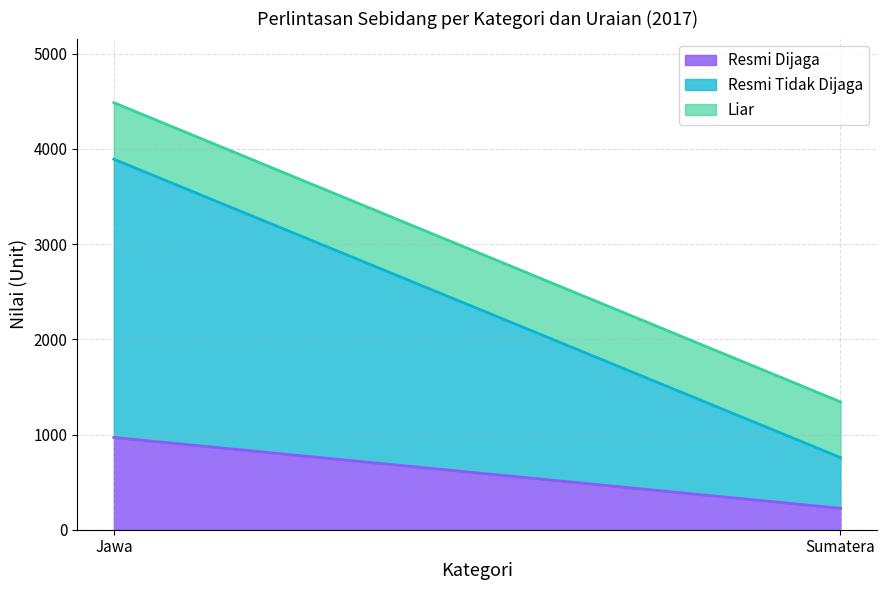

What is the difference between the Liar values at Sumatera and Jawa?

9